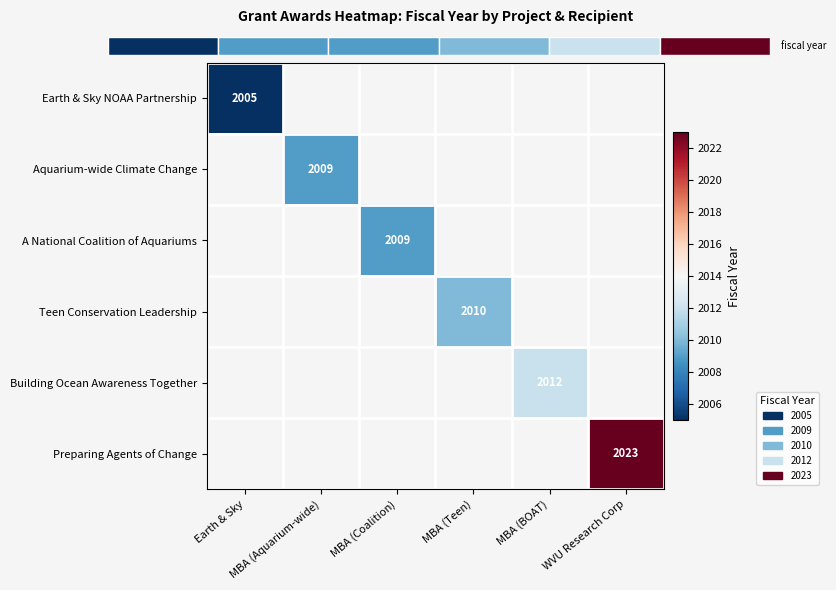

Which series has the widest spread of values?

Earth & Sky NOAA Partnership